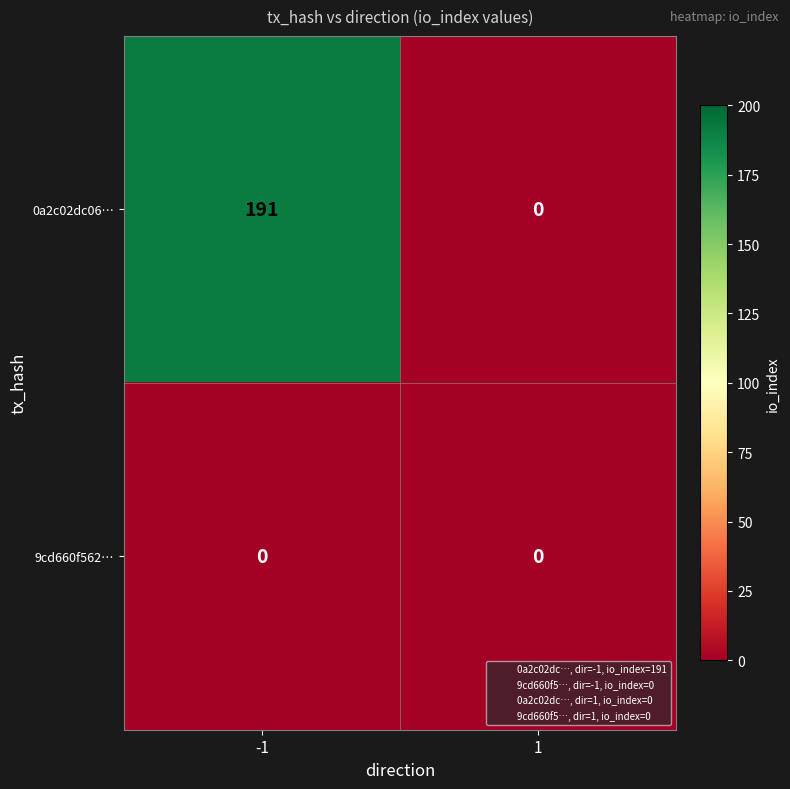

What is the sum of all 0a2c02dc06… values?

191